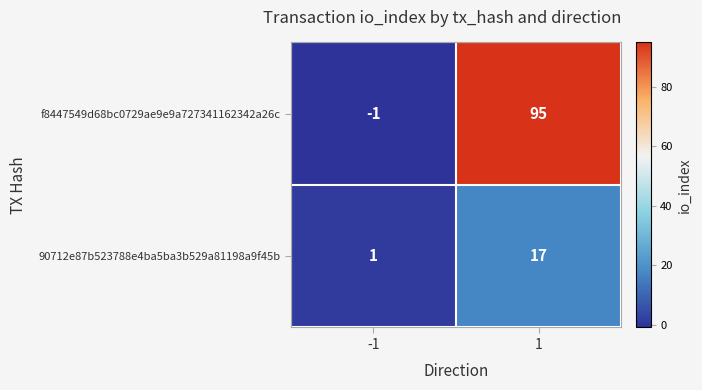

What is the average value of the f8447549d68bc0729ae9e9a727341162342a26c series?

47